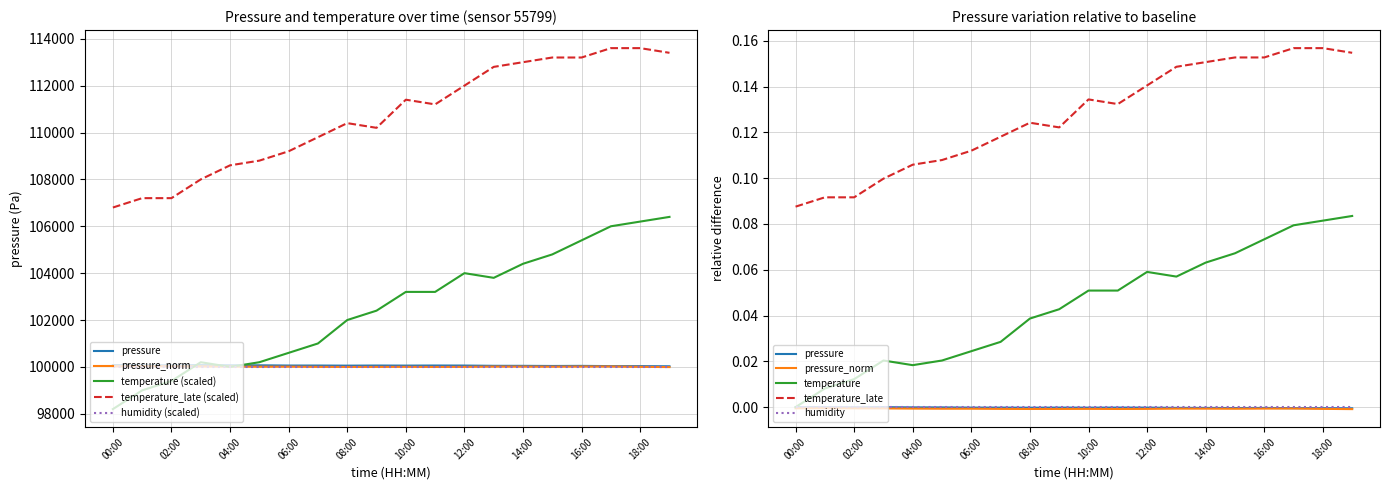

At how many categories does at least one series exceed 24223?

20